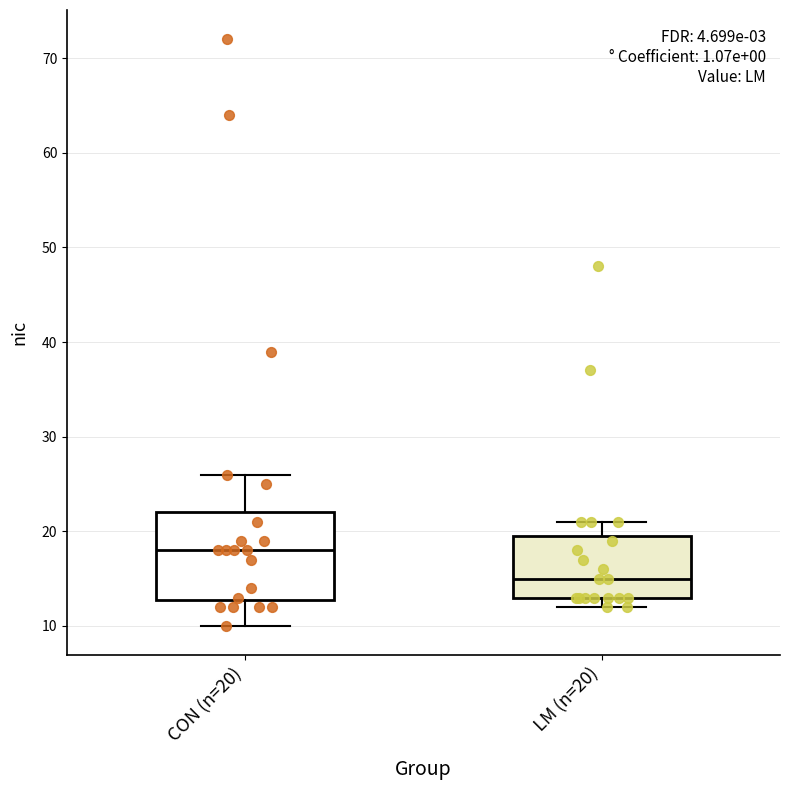

Where does the upper whisker of the box for LM (n=20) end on the y-axis? The values are not printed on the chart, so give them approximately, as read against the axis.

21